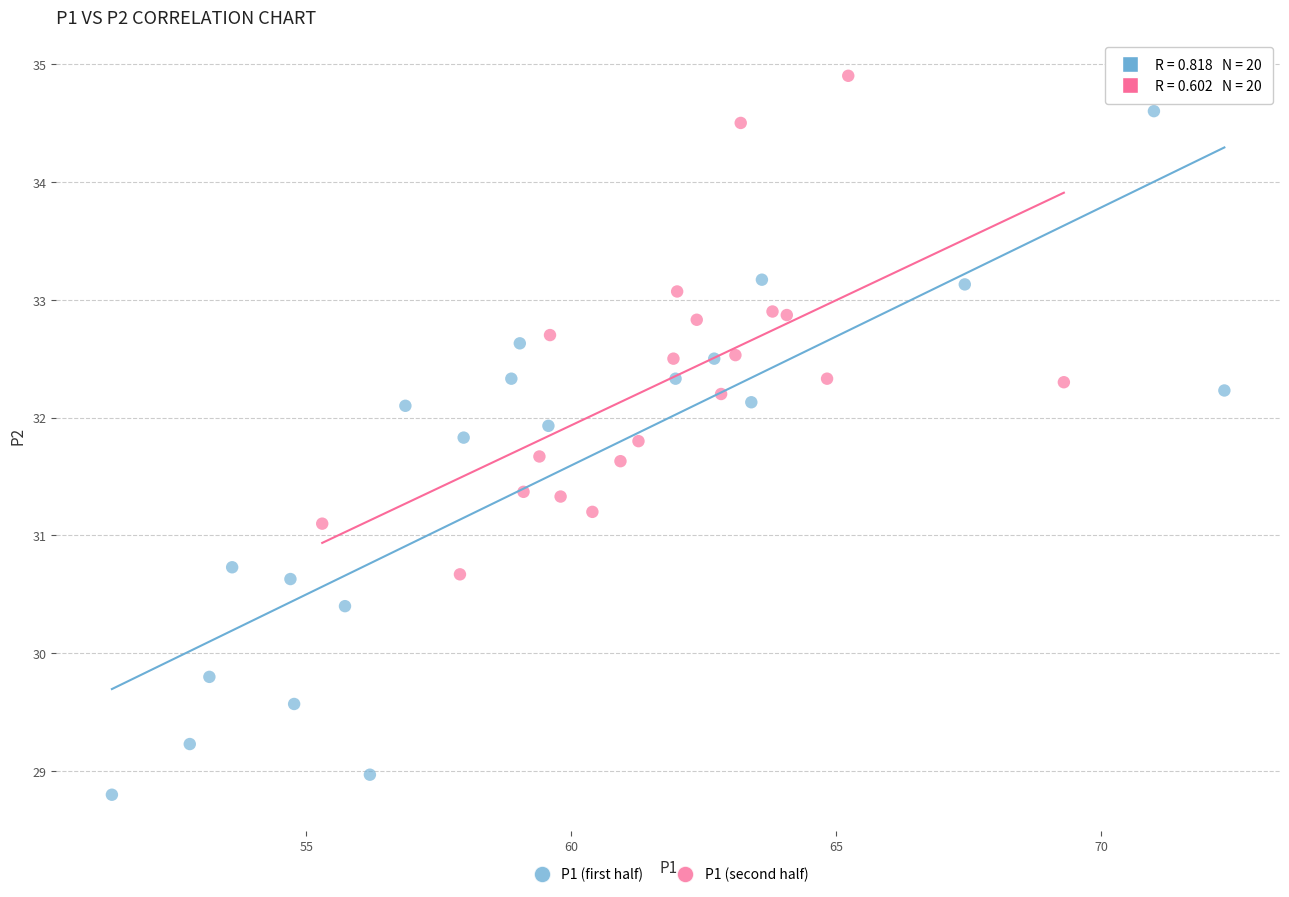

What are all the series names shown in the legend?

P1 (first half), P1 (second half)